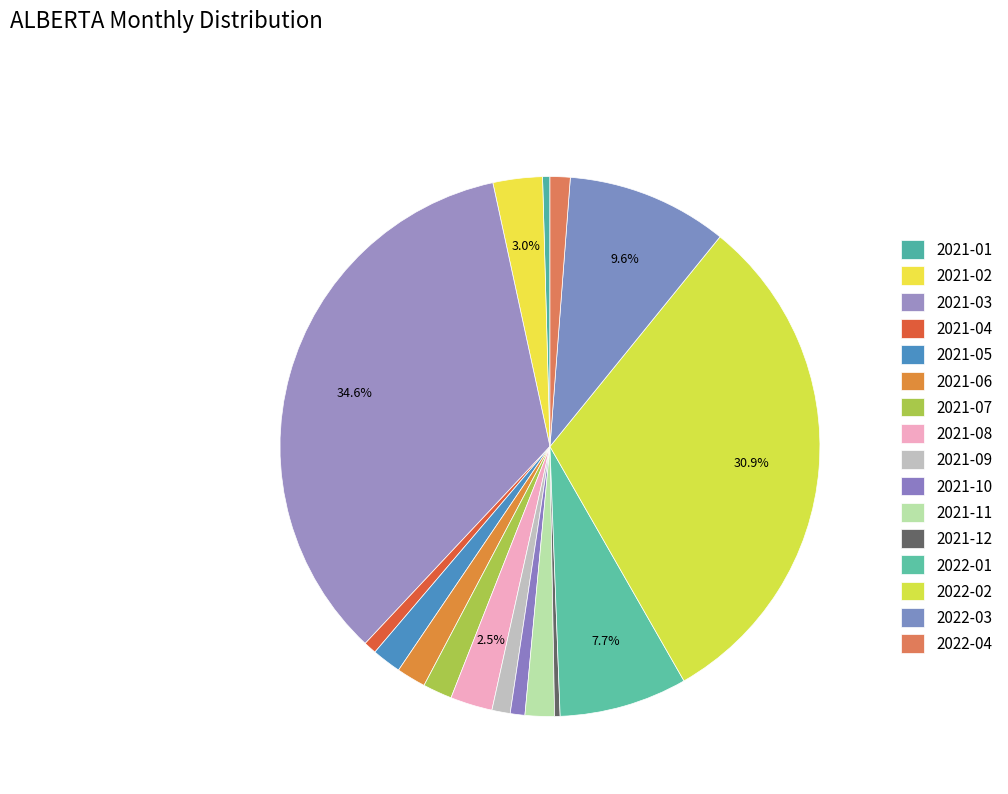

Count the number of slices in the pie.

16